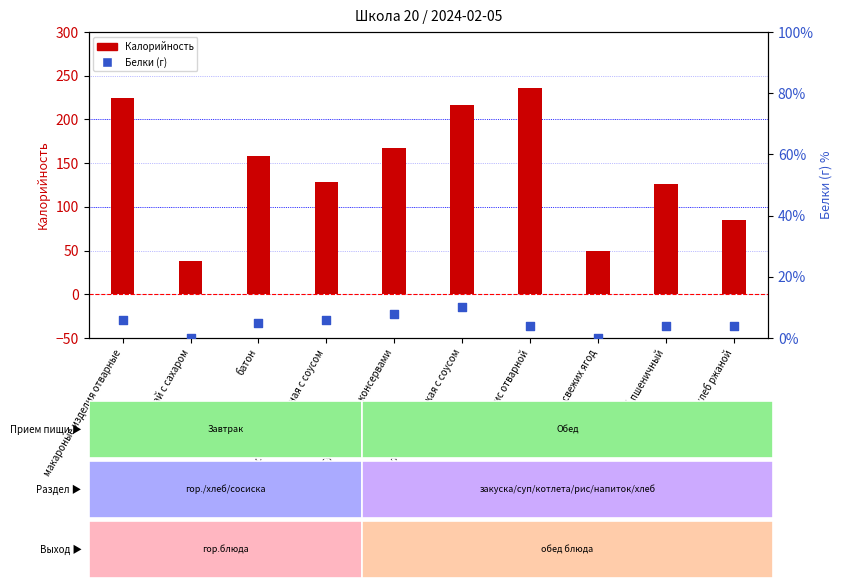

What are all the series names shown in the legend?

Калорийность, Белки (г)